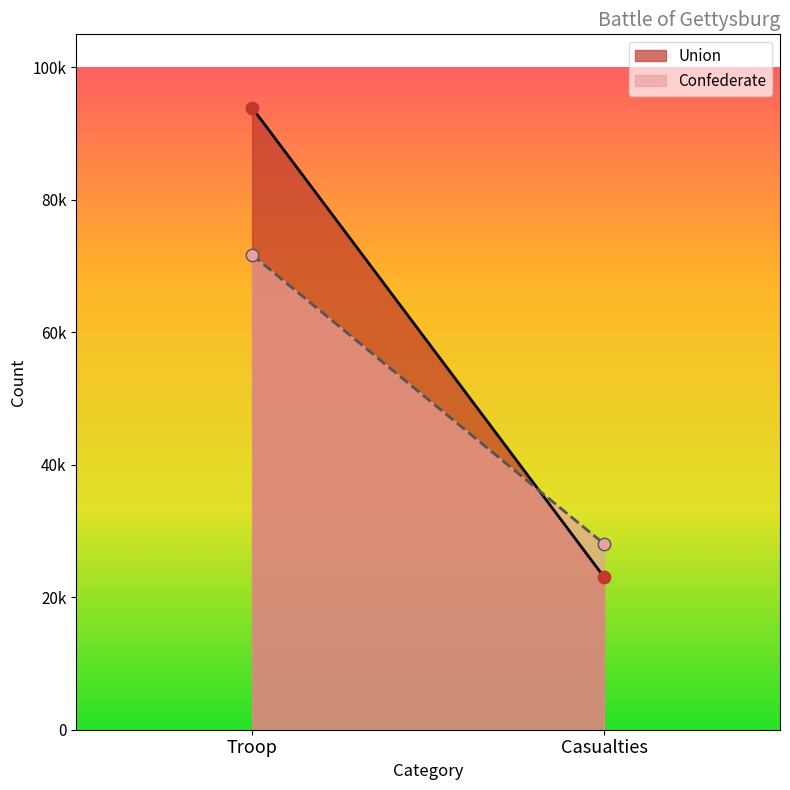

At which category is the sum across all series the highest?

Troop